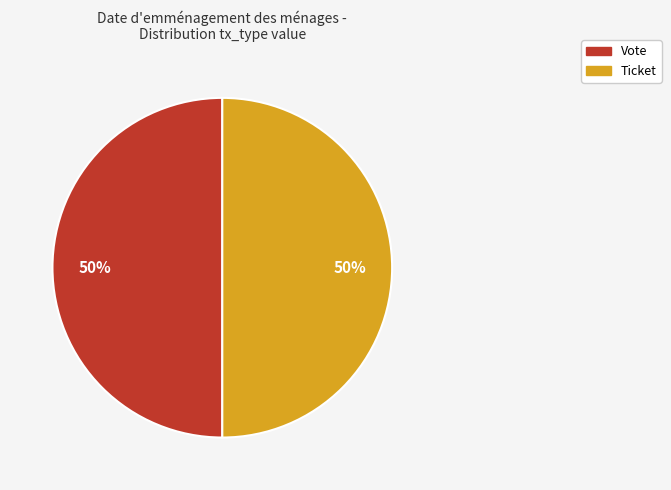

How many slices are in this pie chart?

2